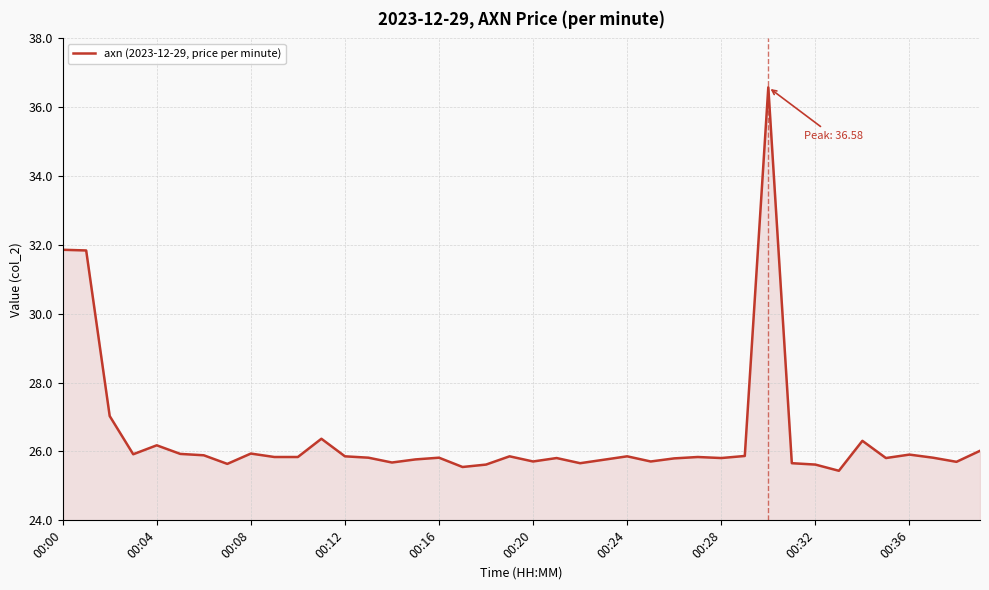

What is the difference between the maximum and minimum values?

11.1